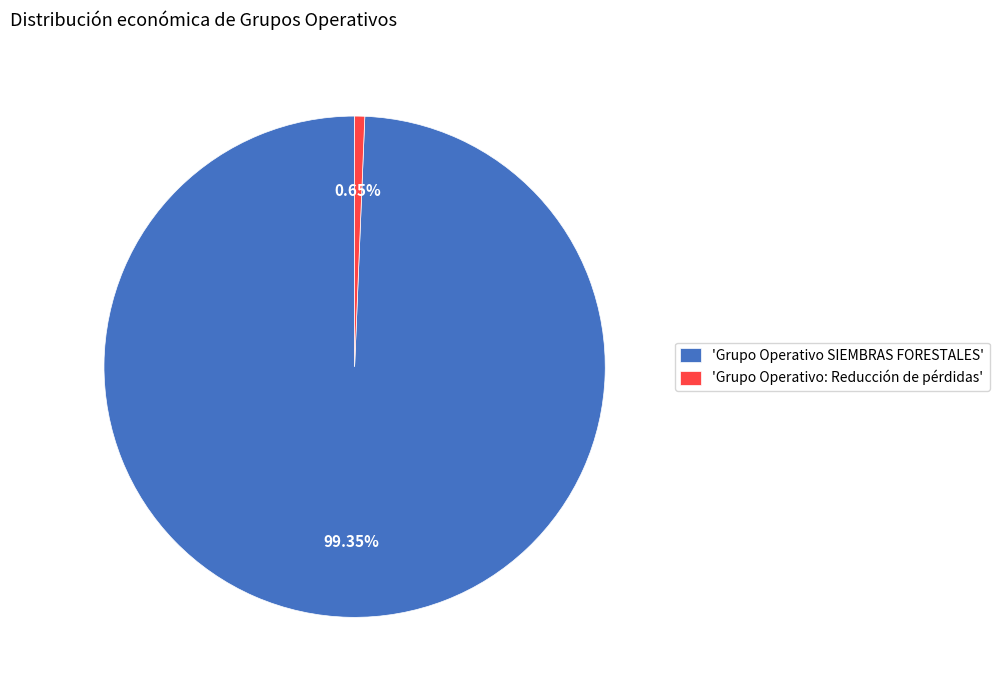

How many slices are in this pie chart?

2